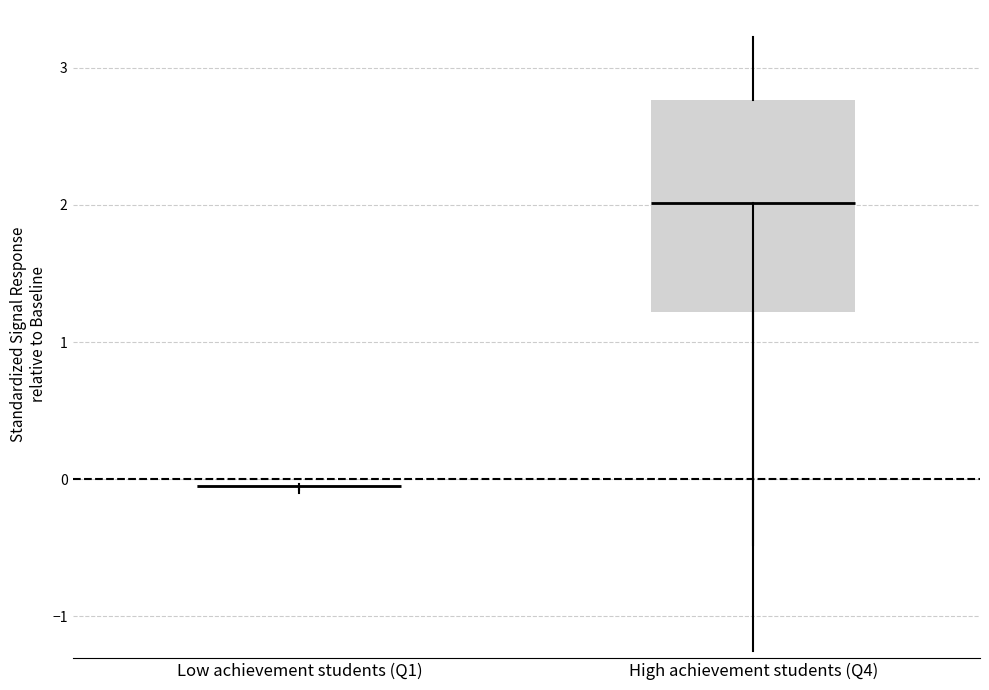

Which box is the tallest, from its lower edge to its upper edge?

High achievement students (Q4)